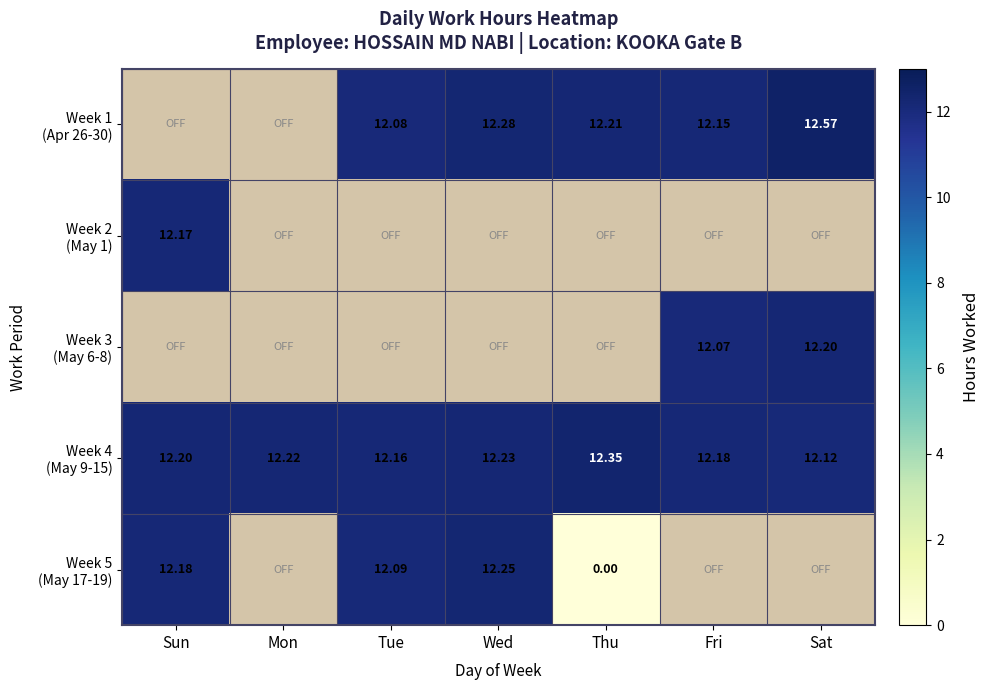

Where does the Week 5 (May 17-19) series first go above 12?

Sun